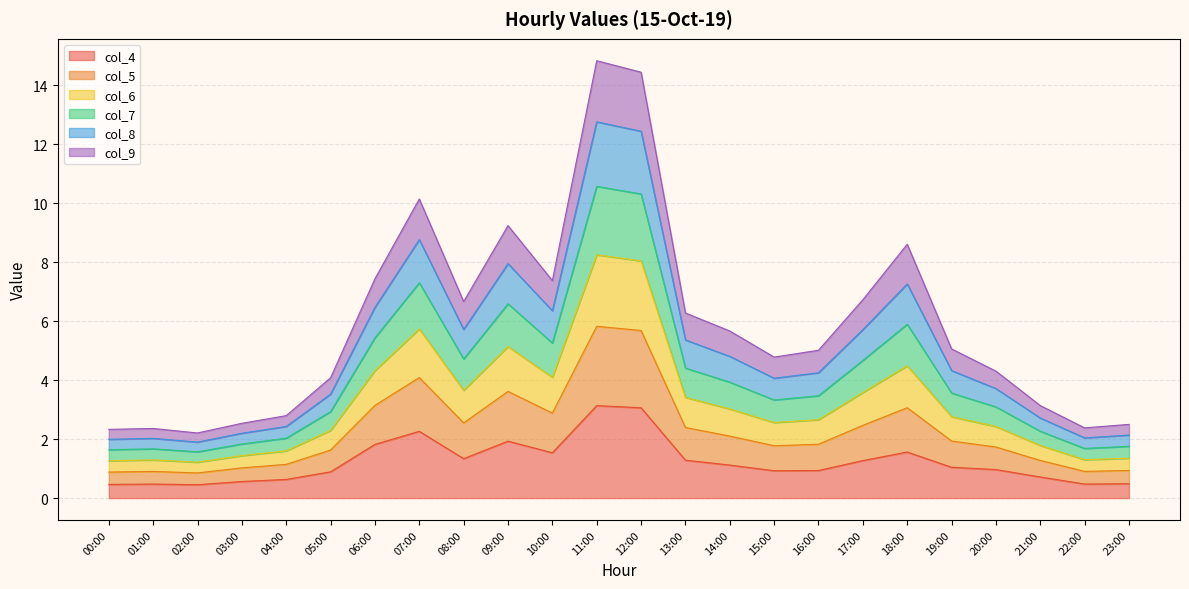

What position from the right is 06:00?

18